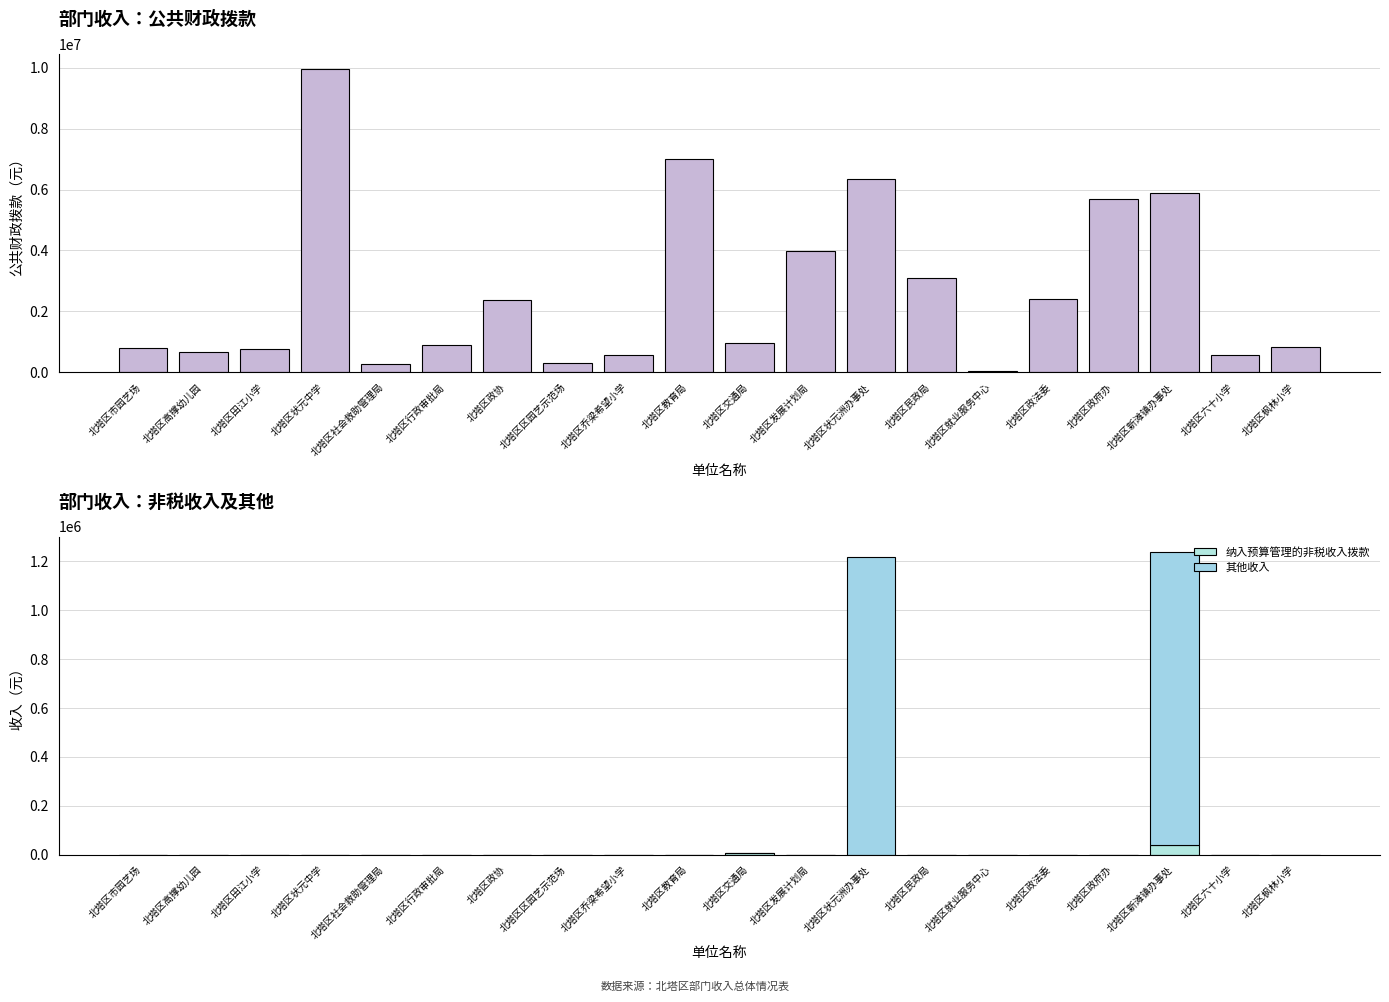

How many data points does each series have?

20